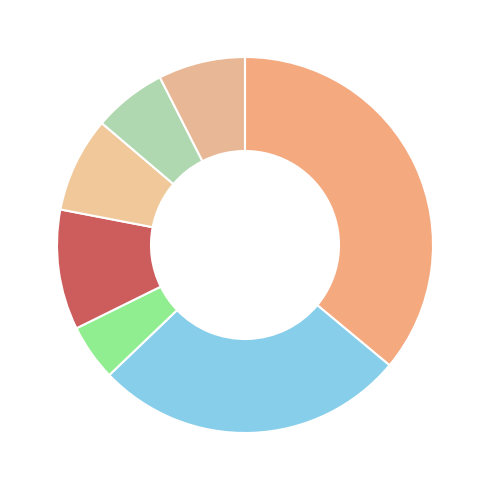

How many slices are in this pie chart?

7